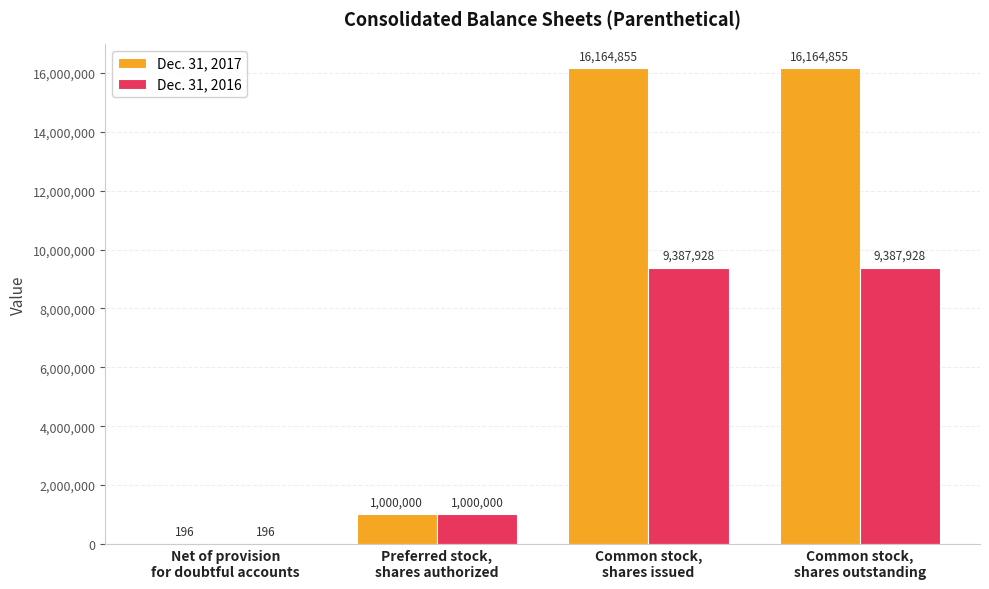

What is the maximum value for Dec. 31, 2017?

16164855